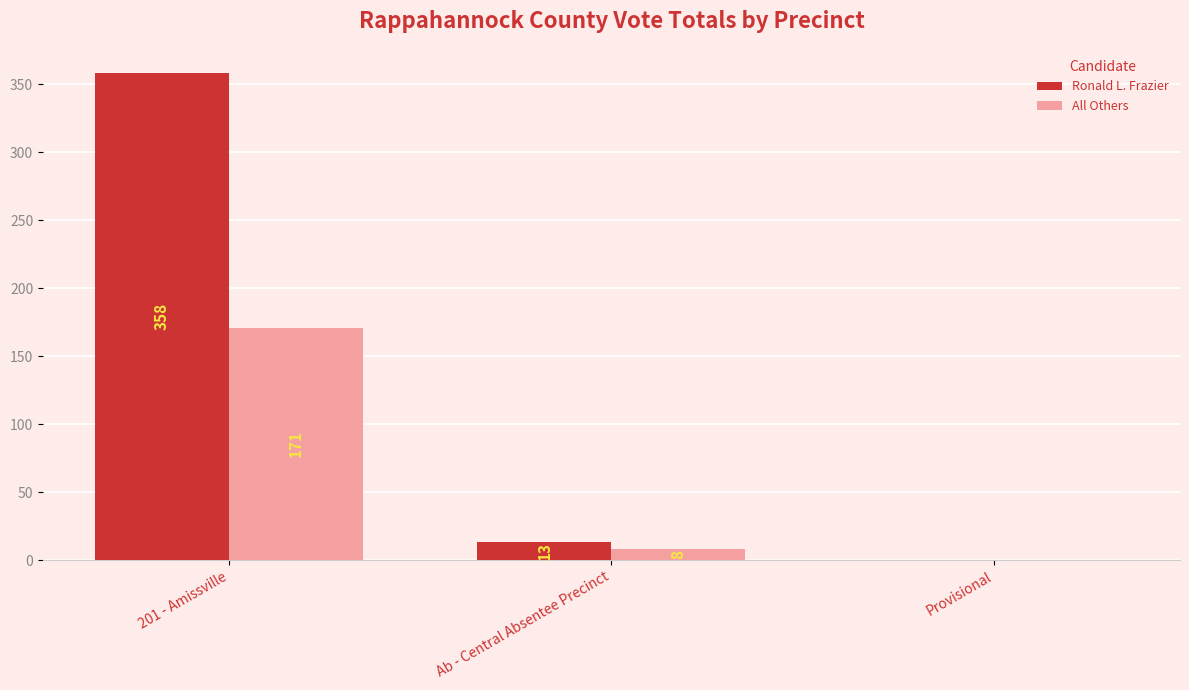

Reading left to right, transcribe all the data shown in this chart.

Ronald L. Frazier: 358	13	0
All Others: 171	8	0